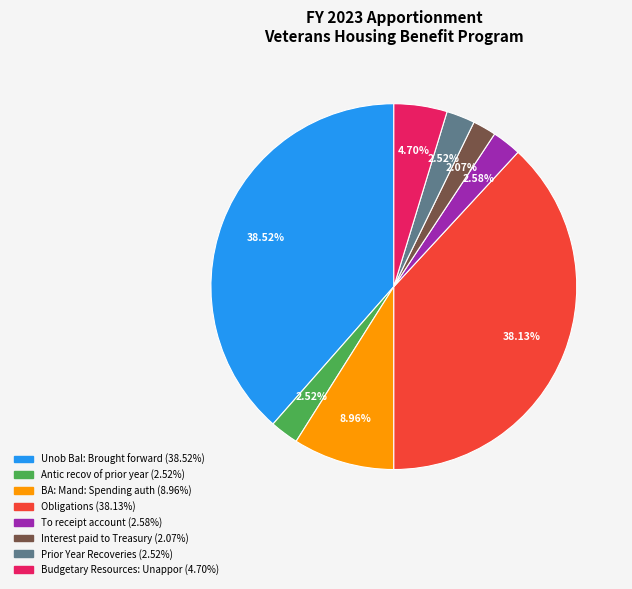

Between Prior Year Recoveries and Unob Bal: Brought forward, which is larger?

Unob Bal: Brought forward